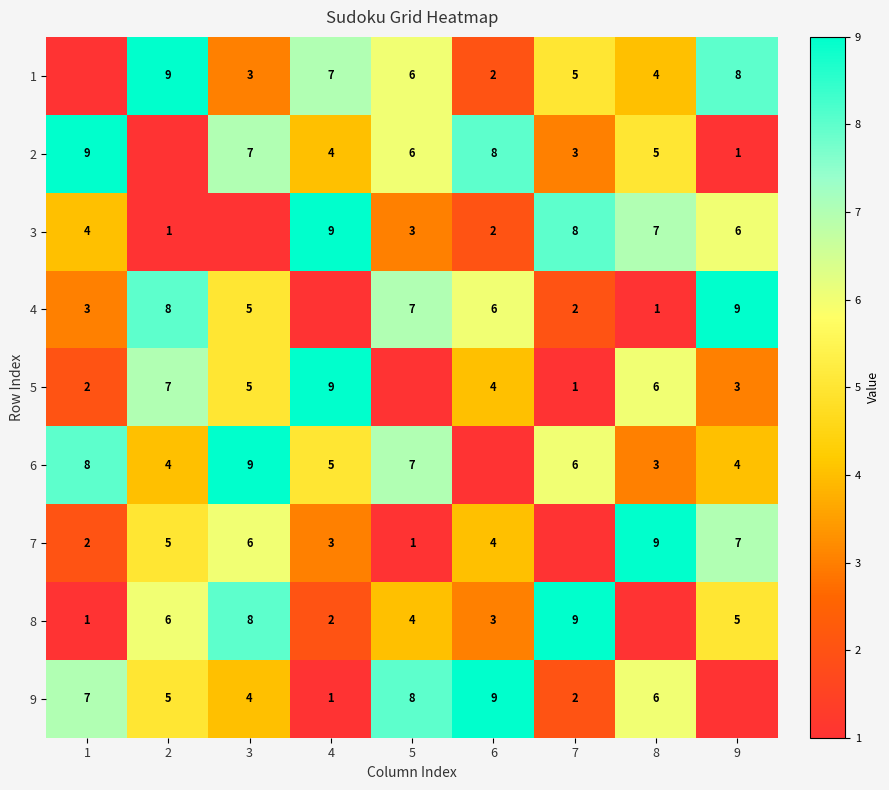

True or false: row_8 has a value of 8 at 5.

True